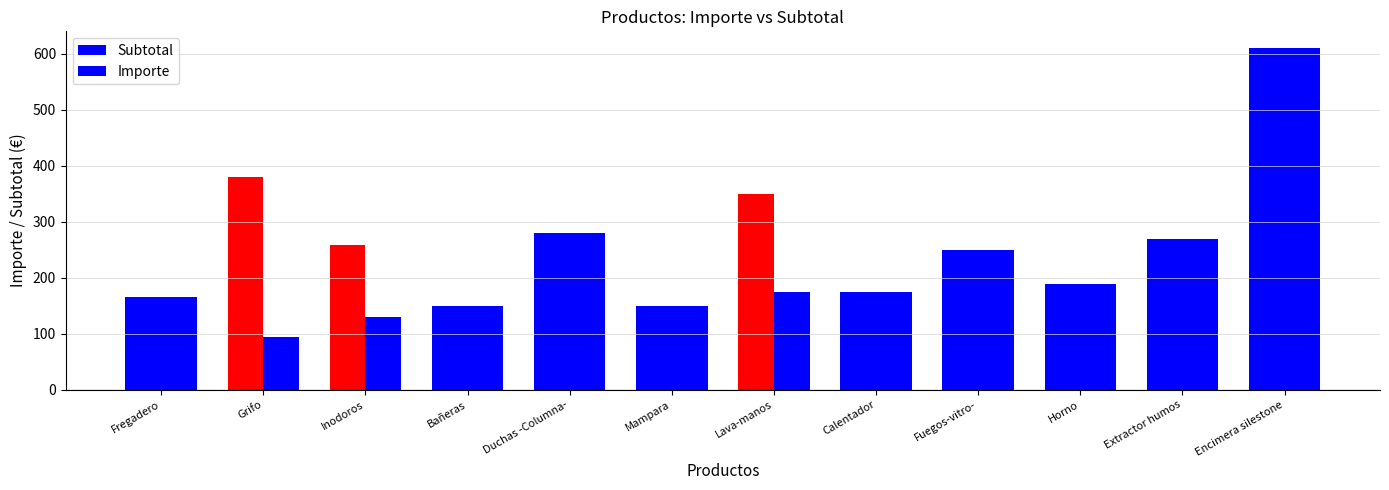

The value of Subtotal at Extractor humos is 464.5. True or false?

False